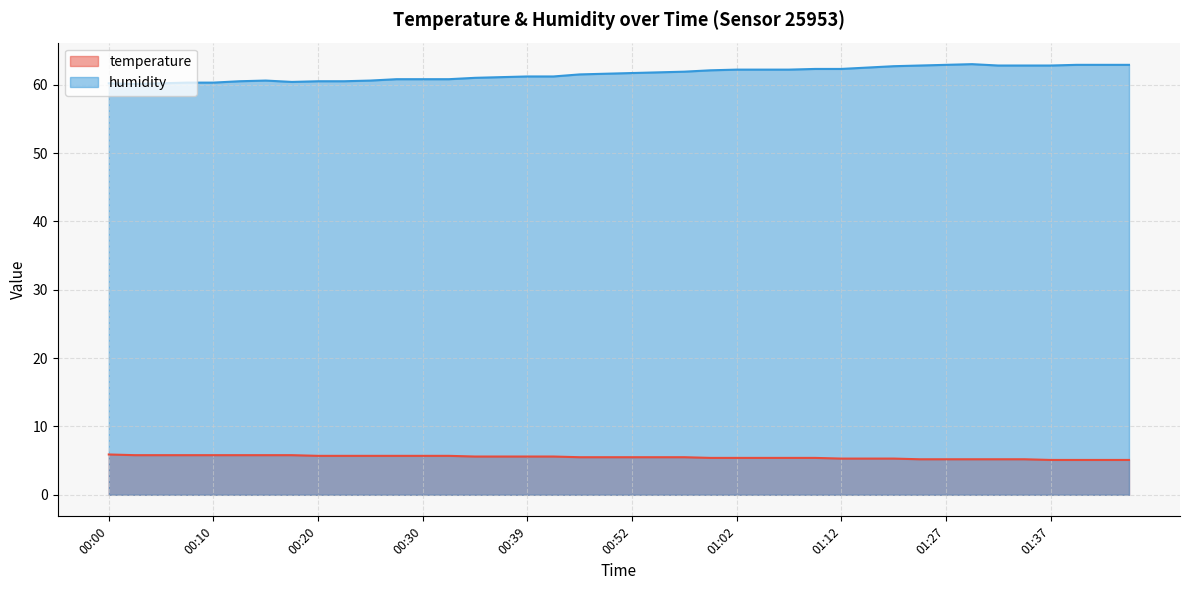

What is the difference between the maximum and minimum values in the humidity series?

2.9